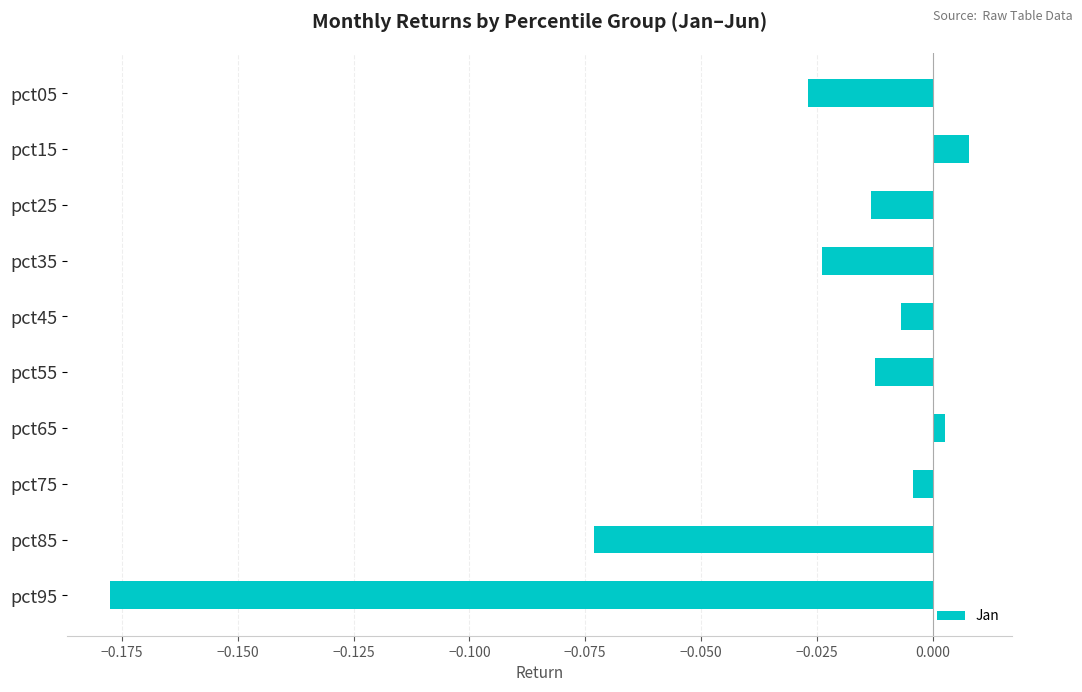

What is the sum of all values?

-0.3